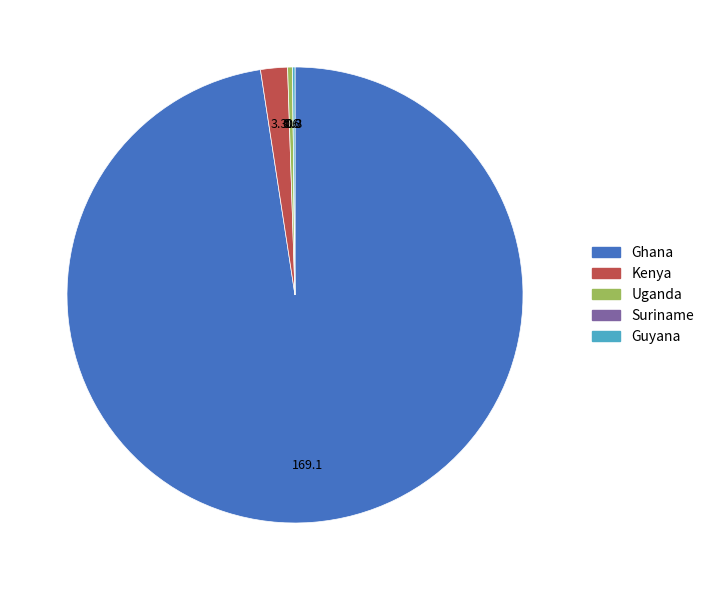

Which category has the biggest portion of the pie?

Ghana